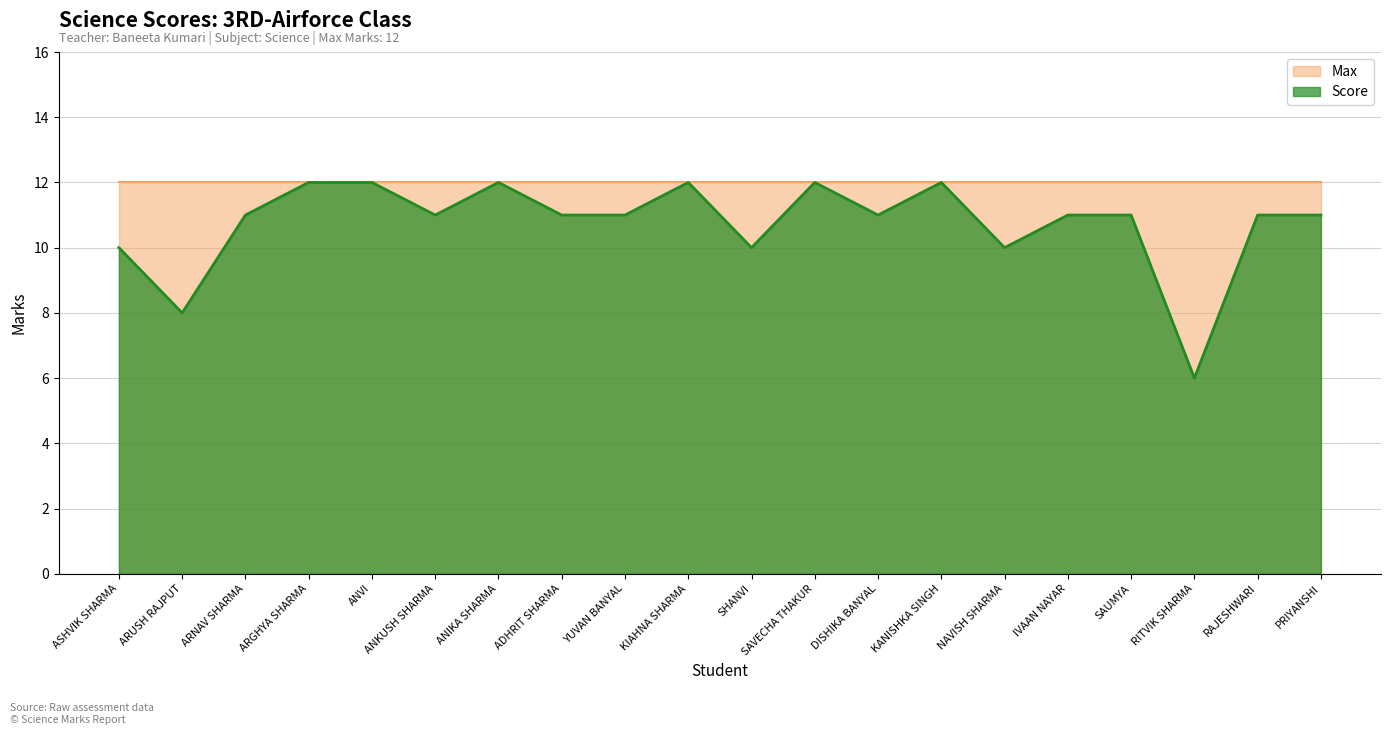

The chart shows a value of 11 at DISHIKA BANYAL. True or false?

True